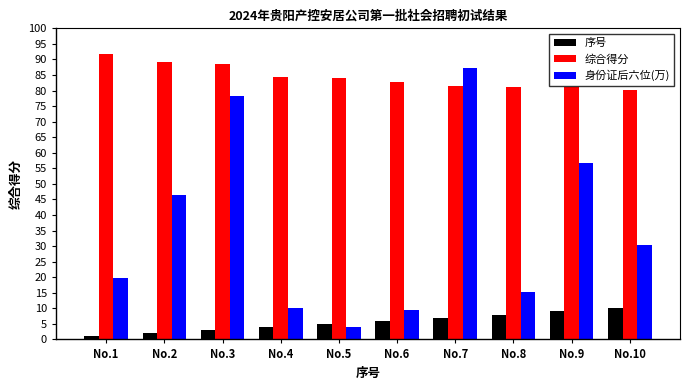

What are all the series names shown in the legend?

序号, 综合得分, 身份证后六位(万)